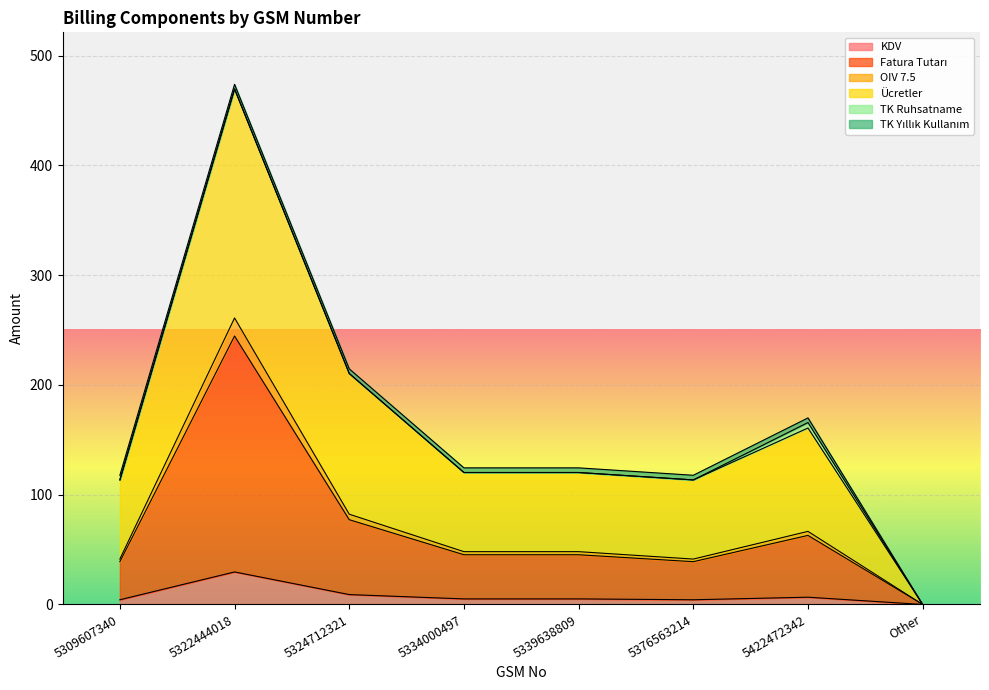

What is the value of the Fatura Tutarı point at the 1st from the left?

39.0